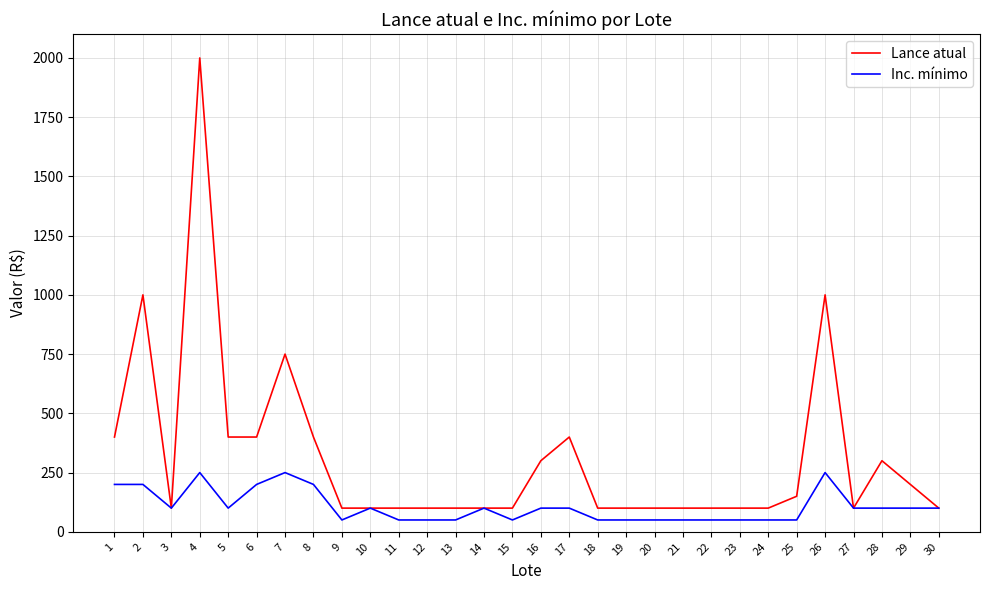

Is it true that Lance atual equals 100 at 14?

True